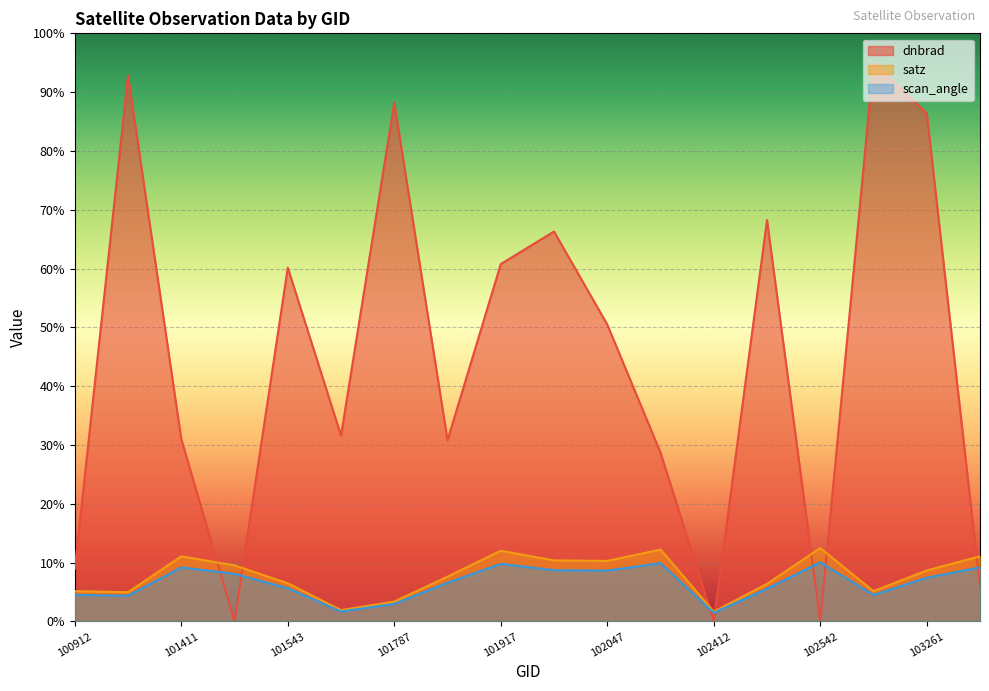

Read the scan_angle value at 102161.

9.9